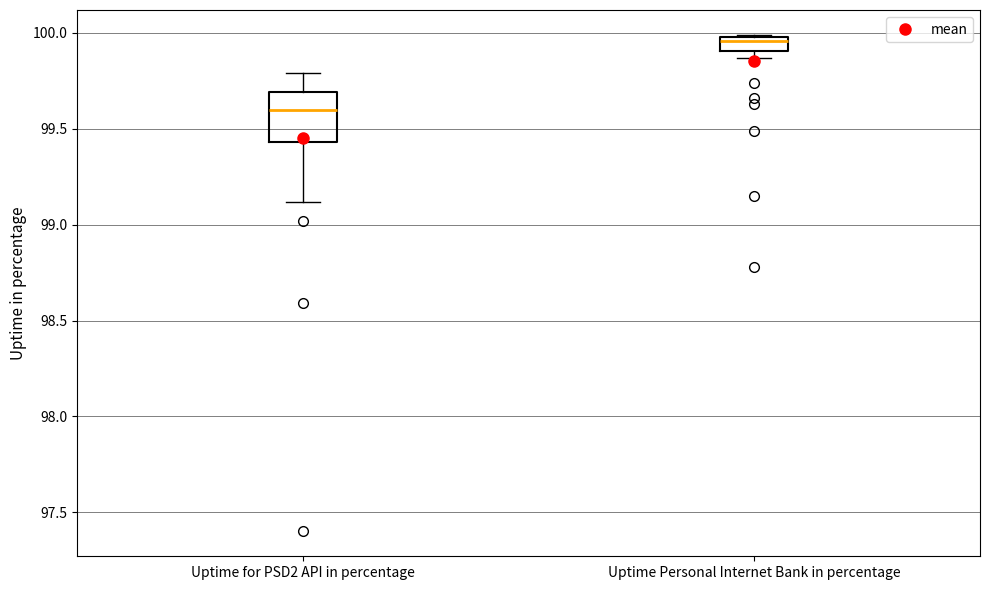

Reading left to right, transcribe this box plot: for each box, give where its median line is, the range the box spans, and where its two whiskers end, as read against the y-axis. The values are not printed on the chart, so give them approximately, as read against the axis.

Uptime for PSD2 API in percentage: median 99.60, box 99.45 to 99.70, whiskers 99.10 to 99.80
Uptime Personal Internet Bank in percentage: median 99.95, box 99.90 to 100.00, whiskers 99.85 to 100.00